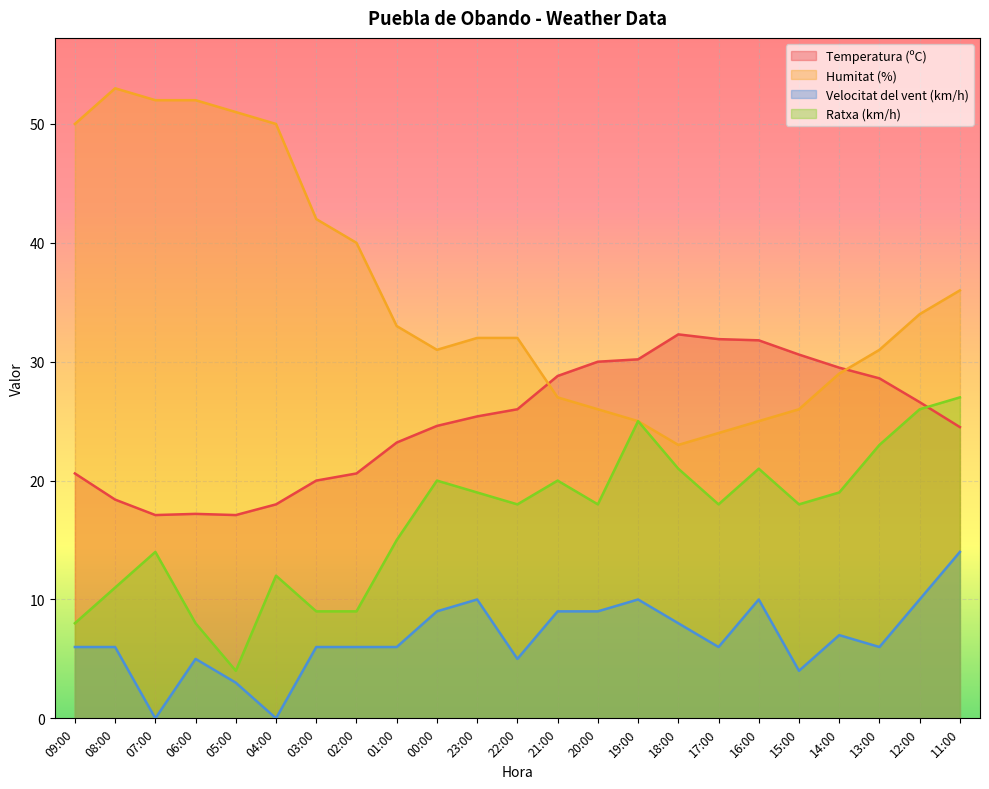

List the series in order of their peak value, highest first.

Humitat (%), Temperatura (ºC), Ratxa (km/h), Velocitat del vent (km/h)